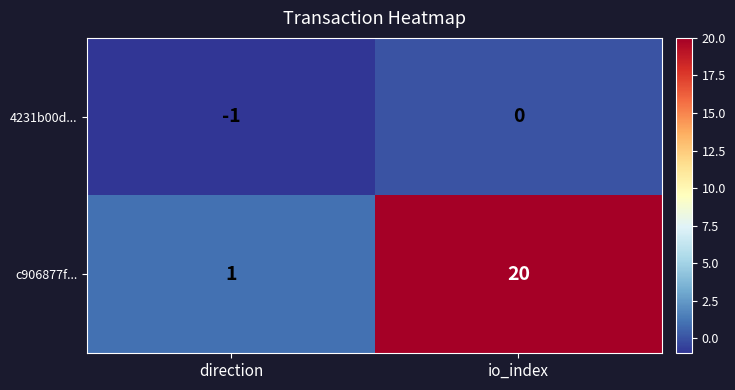

List the series in order of their overall mean, highest first.

c906877f..., 4231b00d...